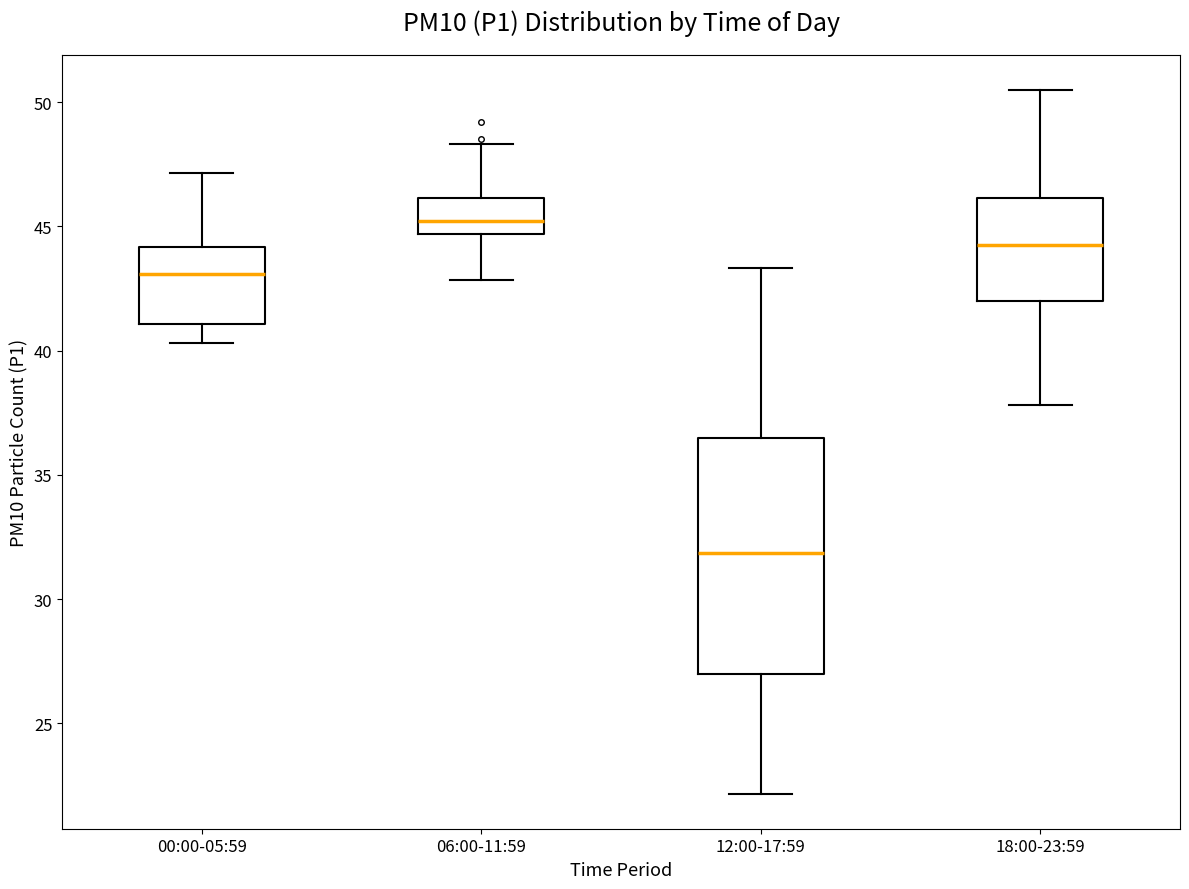

Reading left to right, read every box against the y-axis: the position of its median line, the range the box covers, and the ends of its whiskers. The values are not printed on the chart, so give them approximately, as read against the axis.

00:00-05:59: median 43.0, box 41.0 to 44.0, whiskers 40.5 to 47.0
06:00-11:59: median 45.0, box 44.5 to 46.0, whiskers 43.0 to 48.5
12:00-17:59: median 32.0, box 27.0 to 36.5, whiskers 22.0 to 43.5
18:00-23:59: median 44.5, box 42.0 to 46.0, whiskers 38.0 to 50.5